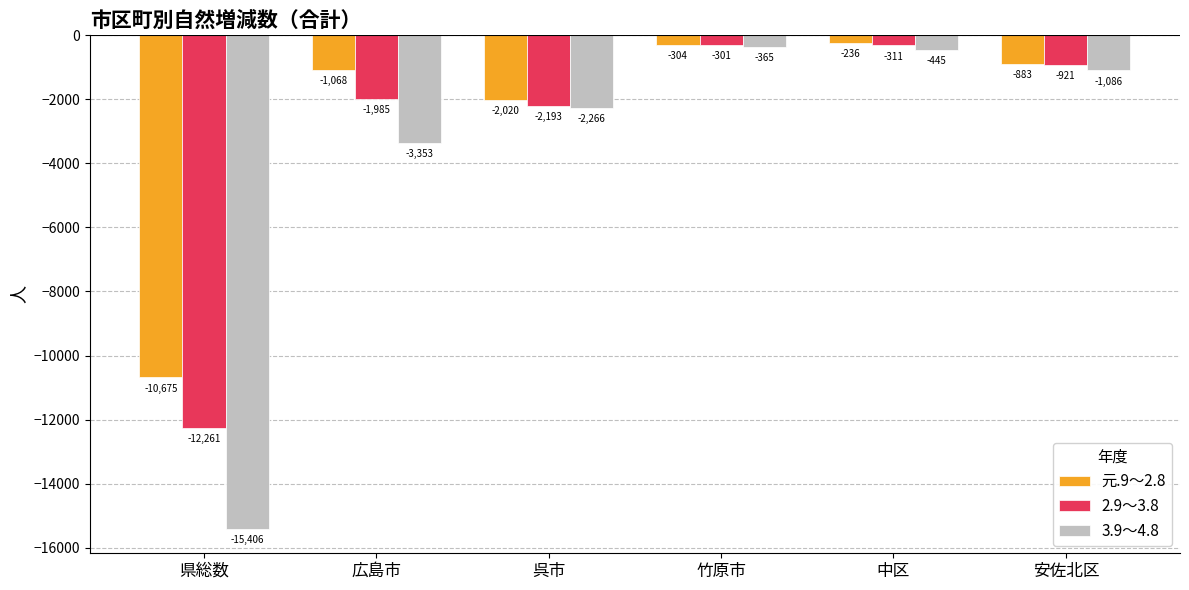

How many bars are there in total?

18